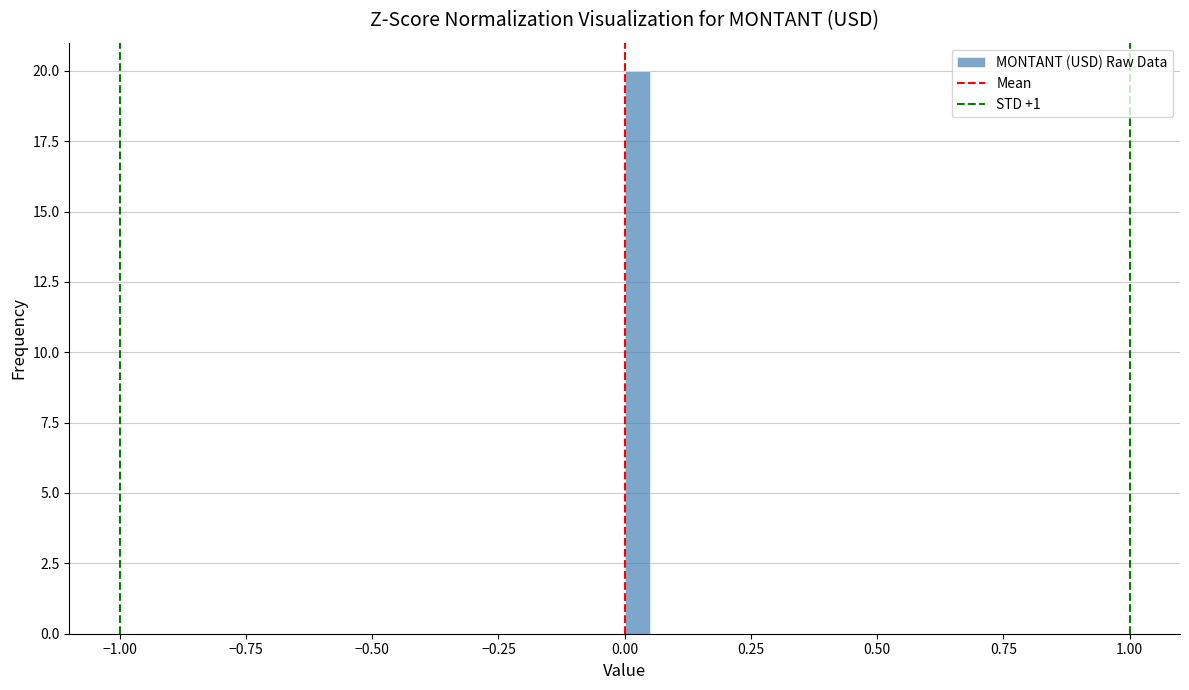

Around what value on the x-axis is the tallest bar? Give the approximate position of its centre, as read against the axis.

0.05